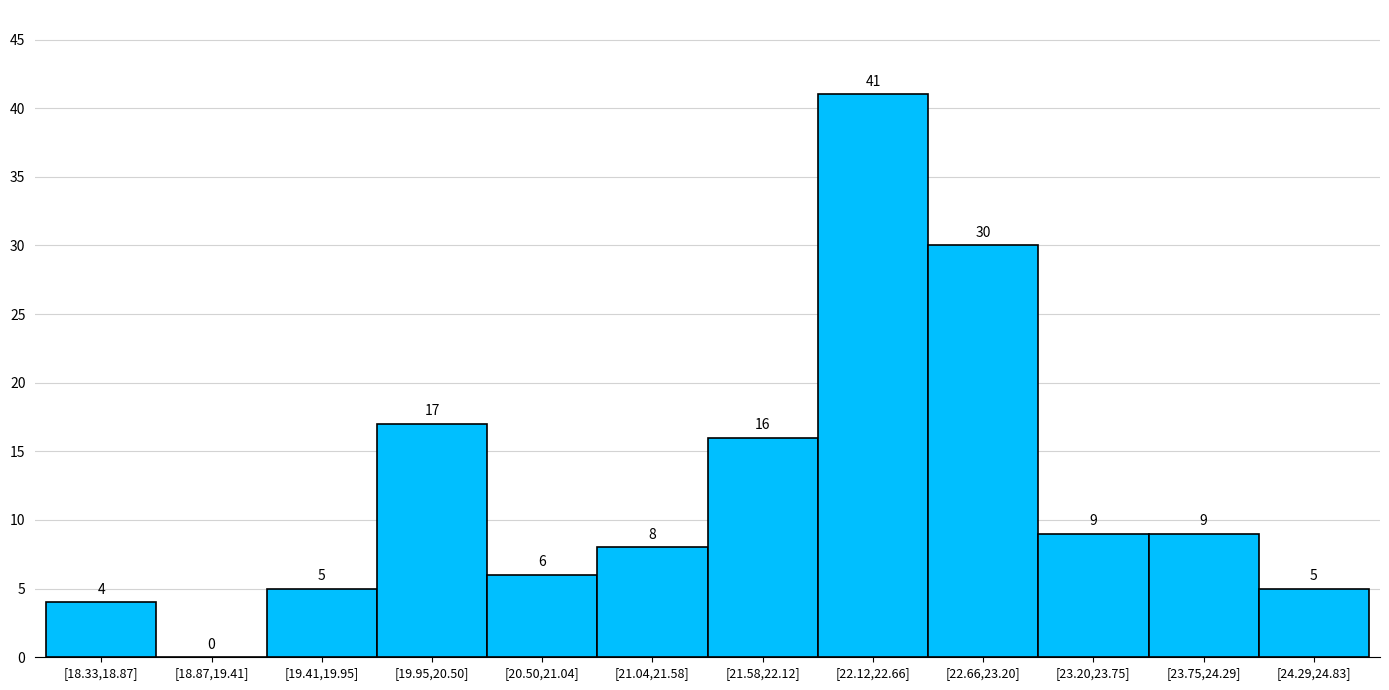

Reading right to left, list all the values displayed in this chart.

[24.29,24.83]=5	[23.75,24.29]=9	[23.20,23.75]=9	[22.66,23.20]=30	[22.12,22.66]=41	[21.58,22.12]=16	[21.04,21.58]=8	[20.50,21.04]=6	[19.95,20.50]=17	[19.41,19.95]=5	[18.87,19.41]=0	[18.33,18.87]=4